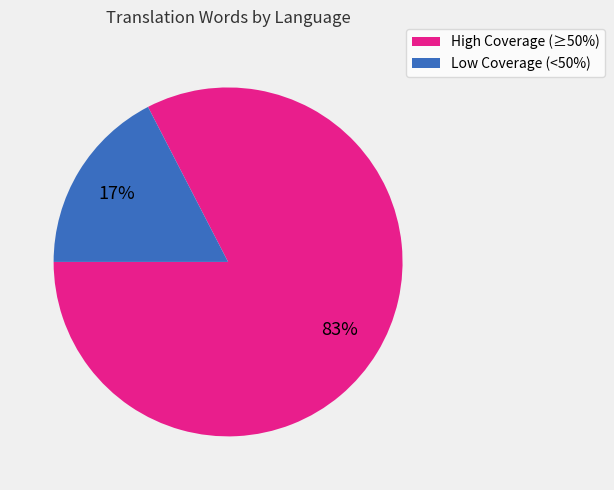

To the nearest percent, what is the average slice percentage?

50%